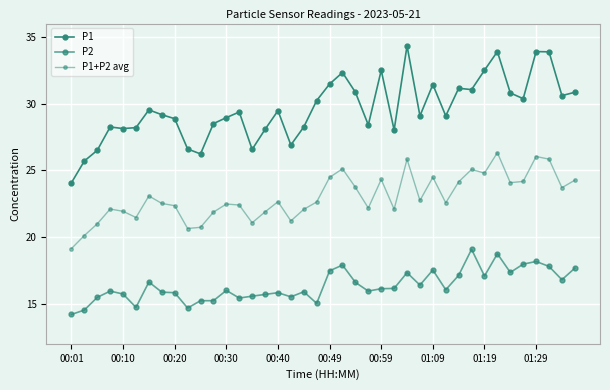

Which series has the largest total across all categories?

P1